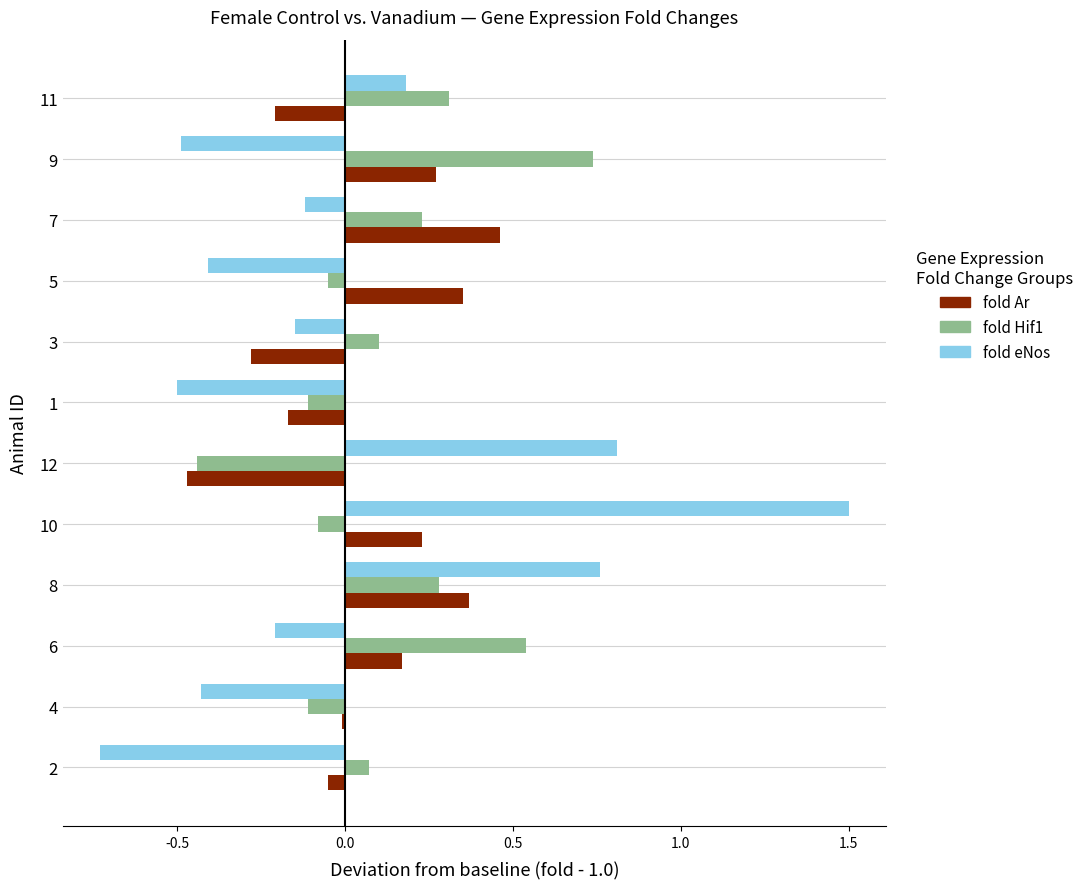

What is the maximum value shown in the chart?

1.5